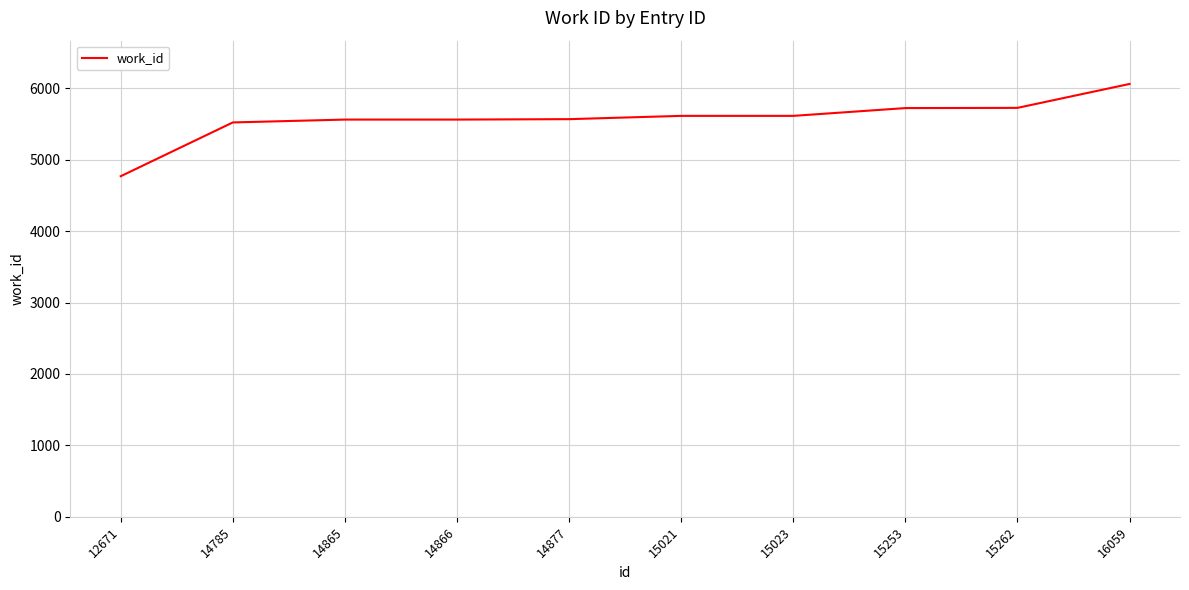

True or false: the data shows 2469 at 12671.

False